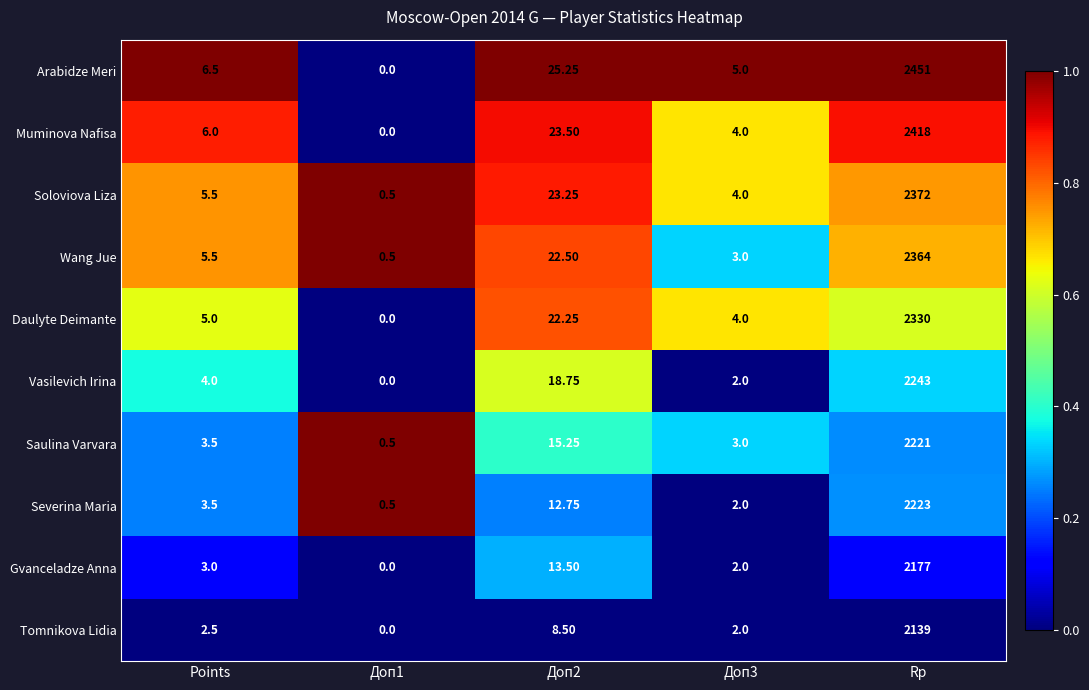

Rank the series by their maximum value, from lowest to highest.

Tomnikova Lidia, Gvanceladze Anna, Saulina Varvara, Severina Maria, Vasilevich Irina, Daulyte Deimante, Wang Jue, Soloviova Liza, Muminova Nafisa, Arabidze Meri